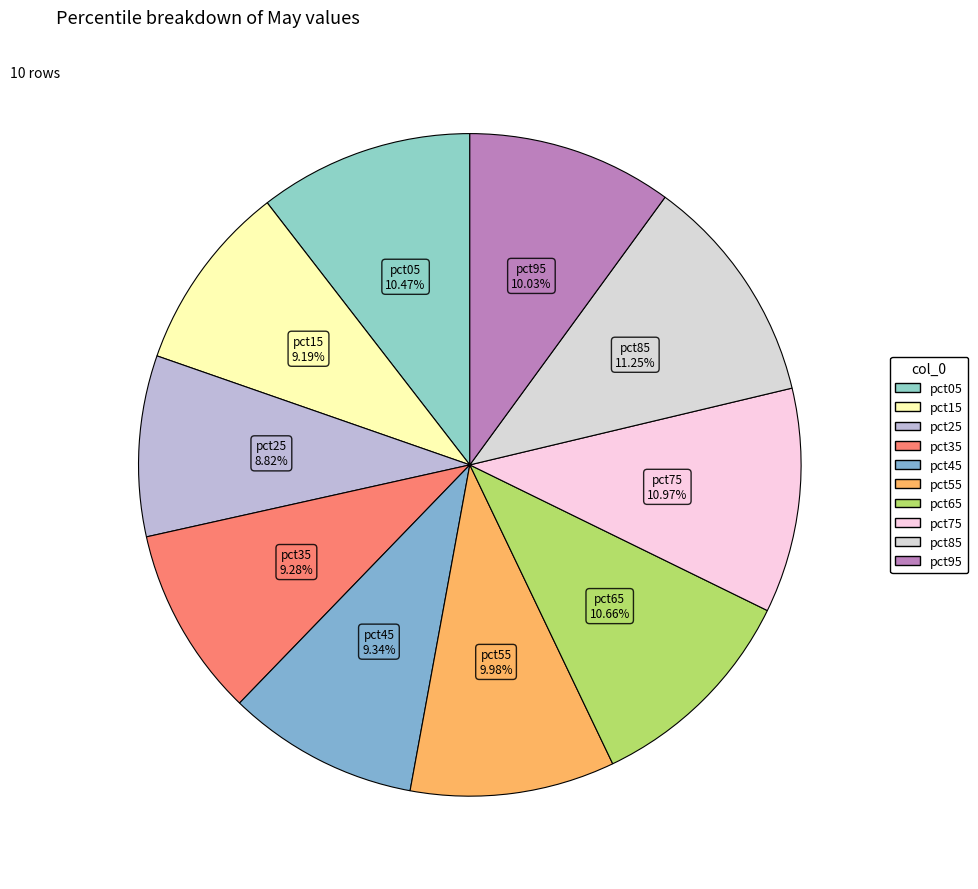

Does pct15 represent more than half of the total?

No